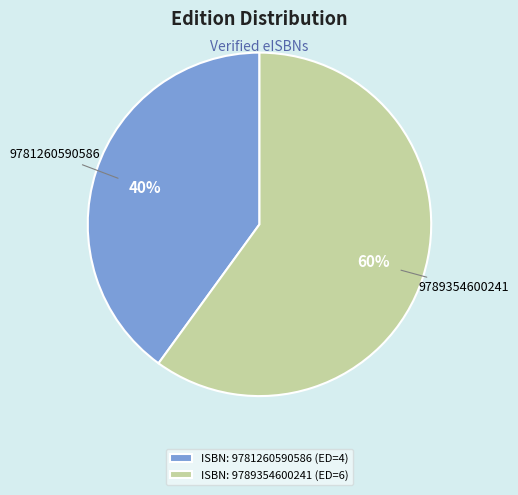

Which category accounts for the majority?

9789354600241